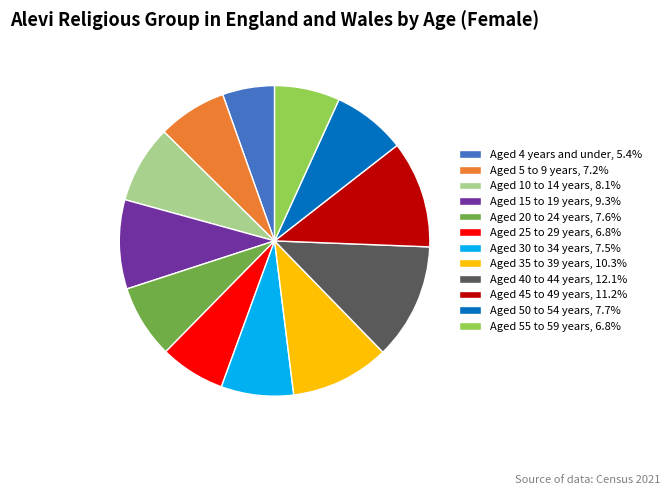

Which slice is the smallest?

Aged 4 years and under